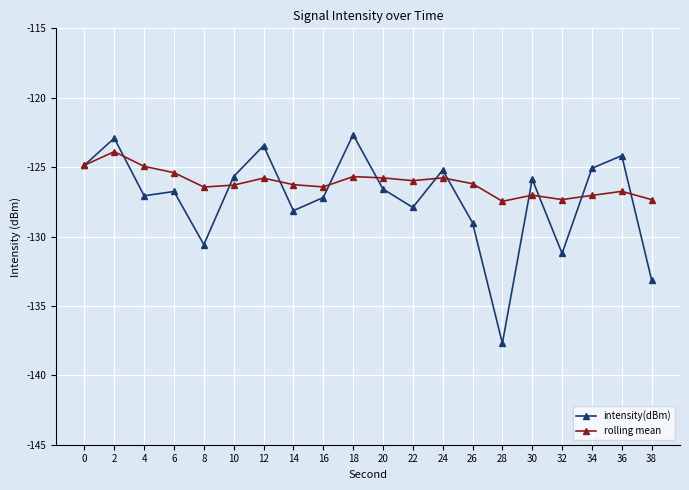

Which series ends up on top after the final intersection of rolling mean and intensity(dBm)?

rolling mean